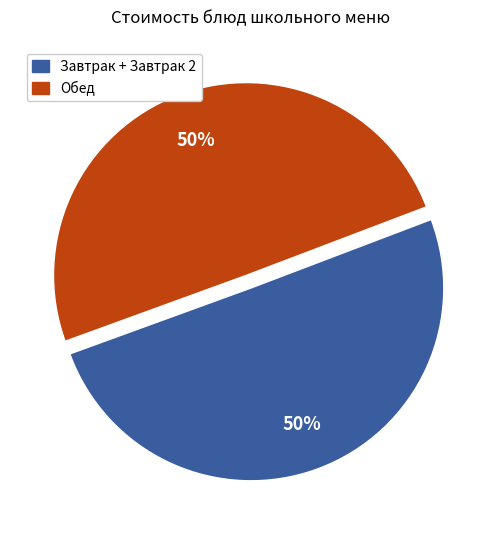

Approximately how many times larger is the value at Завтрак + Завтрак 2 compared to Обед?

1.0